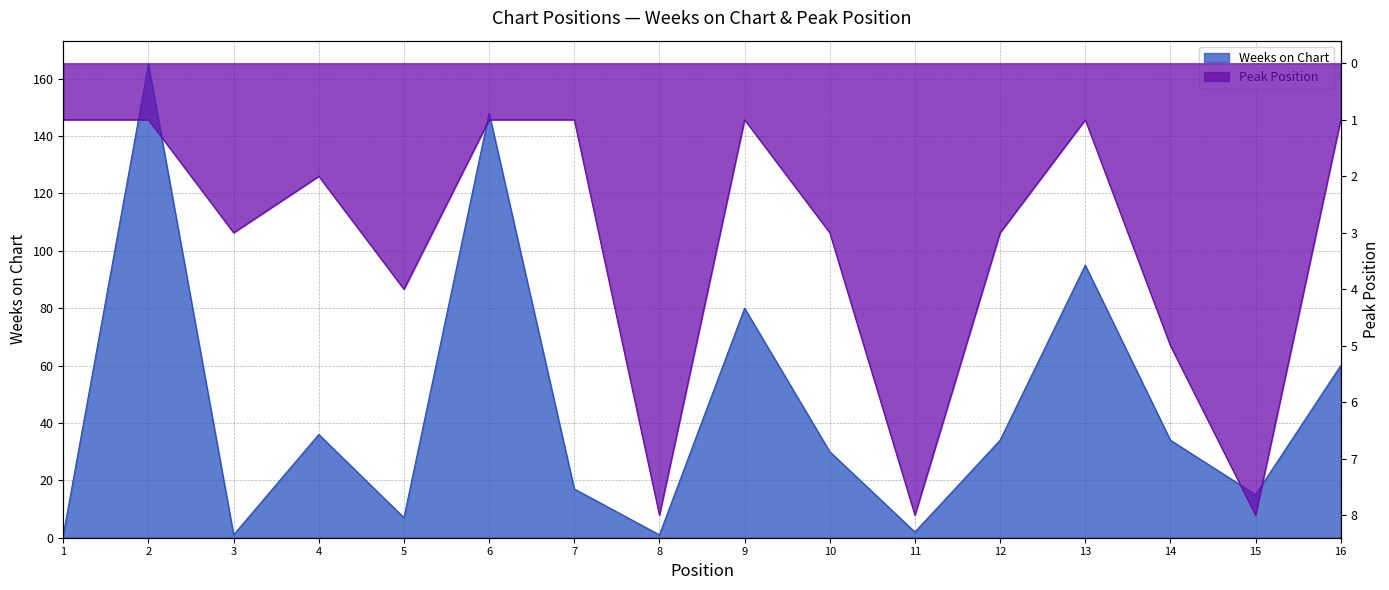

At which category does the chart reach its minimum across all series?

1